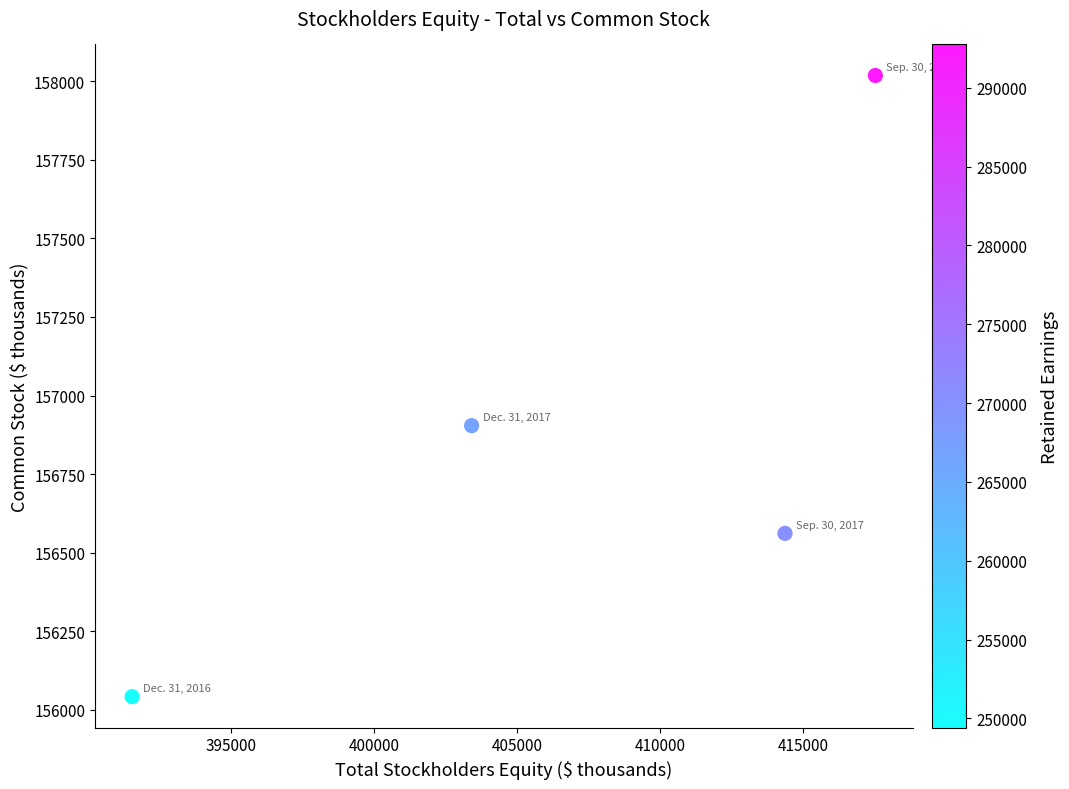

What Y value in the scatter plot is closest to 157030?

156904